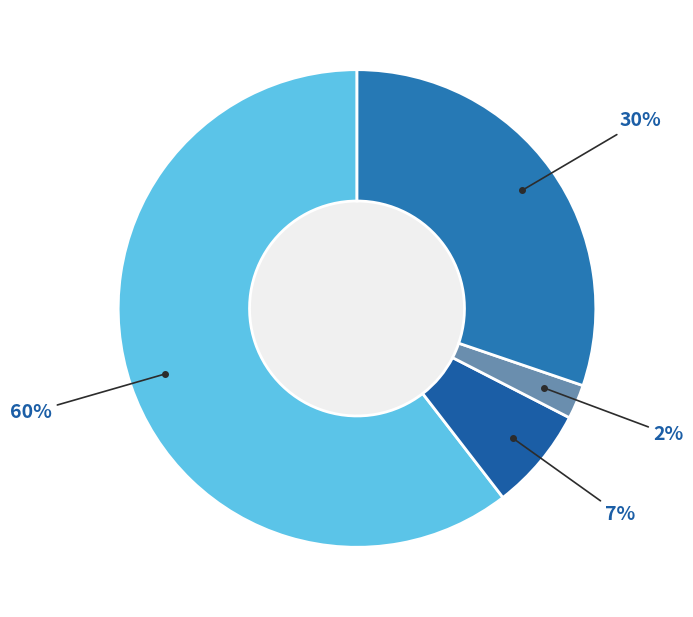

How many slices are in this pie chart?

4